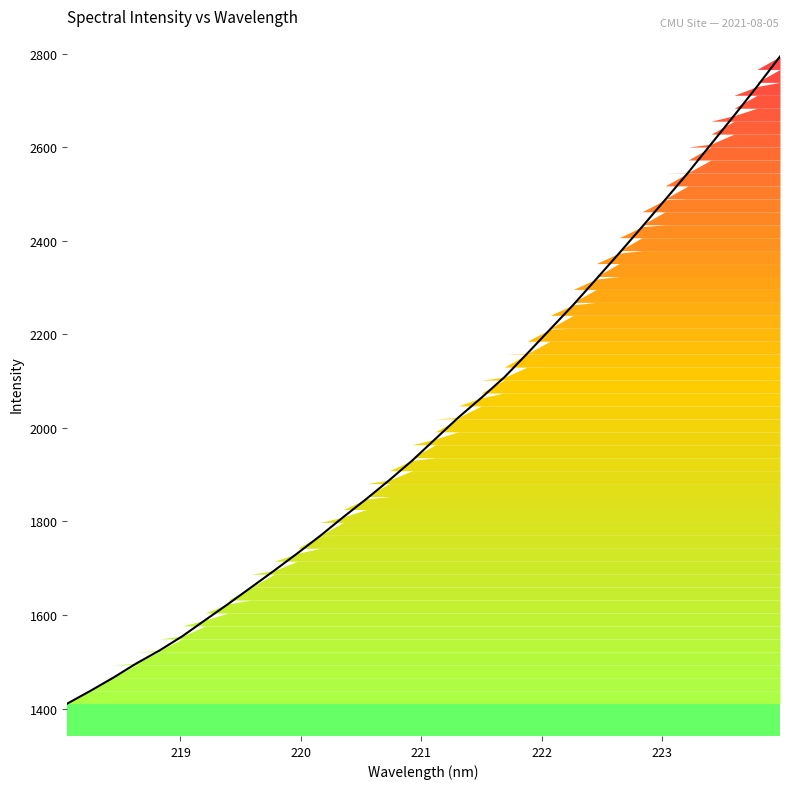

Rank the categories by value from lowest to highest.

218.0596, 218.2508, 218.442, 218.6332, 218.8244, 219.0156, 219.2067, 219.3979, 219.589, 219.7801, 219.9712, 220.1623, 220.3533, 220.5444, 220.7354, 220.9264, 221.1174, 221.3083, 221.4993, 221.6902, 221.8812, 222.0721, 222.263, 222.4538, 222.6447, 222.8355, 223.0264, 223.2172, 223.408, 223.5987, 223.7895, 223.9802